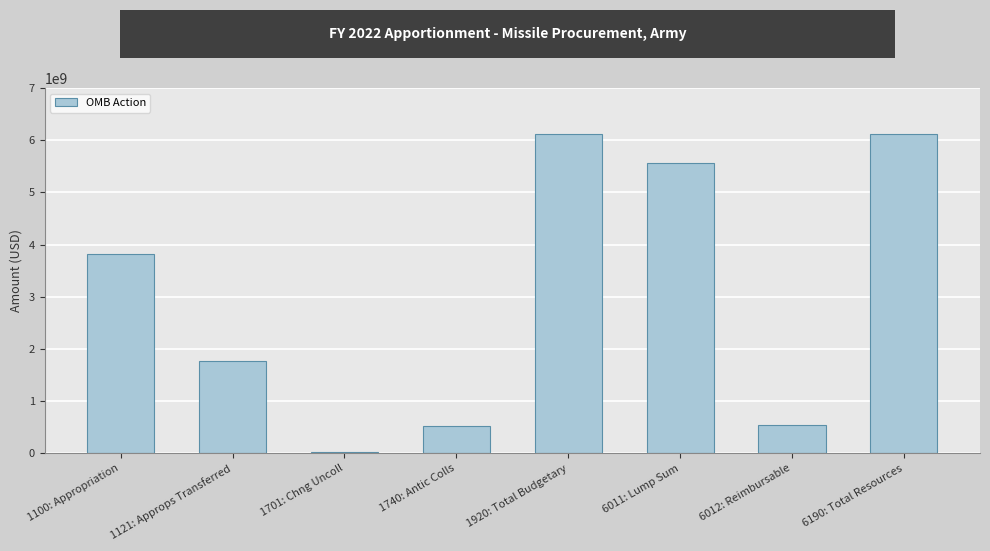

The value at 1920: Total Budgetary is 6124543000. True or false?

True